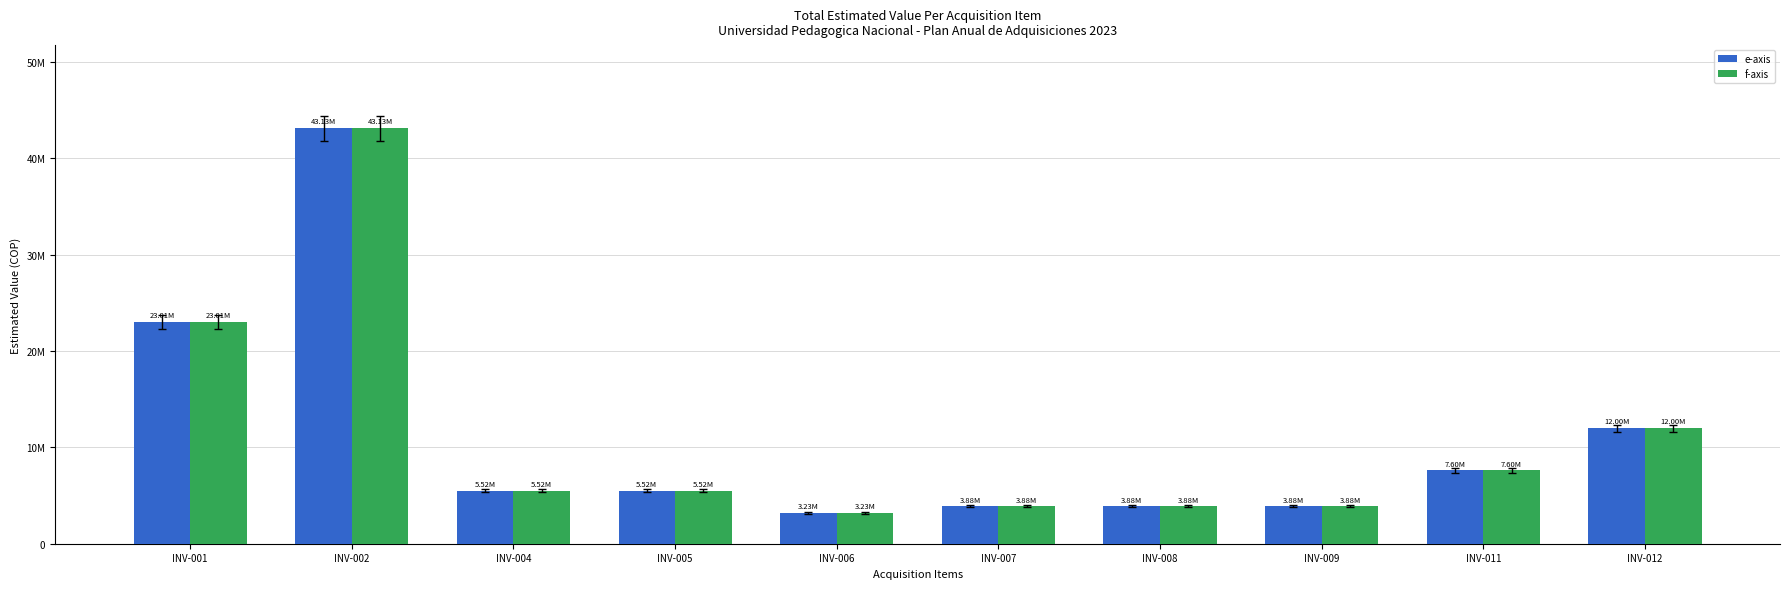

What is the approximate value of f-axis at INV-011, to the nearest 10?

7604000